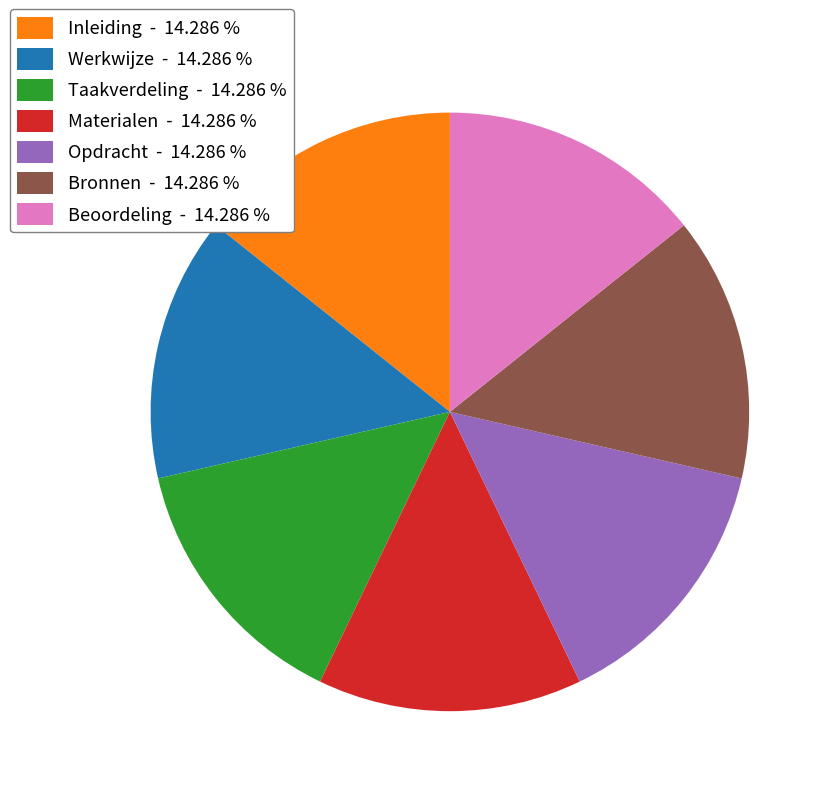

Does any single category account for the majority?

No